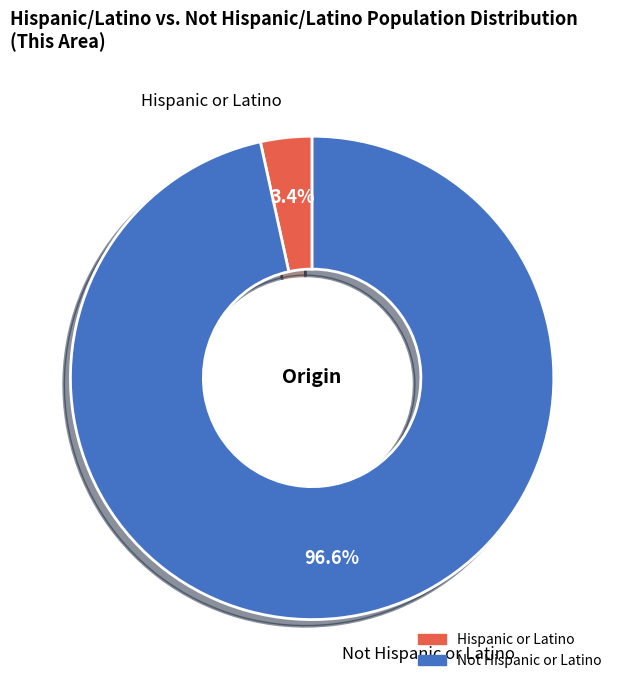

Combined, do Hispanic or Latino and Not Hispanic or Latino account for over 50%?

Yes